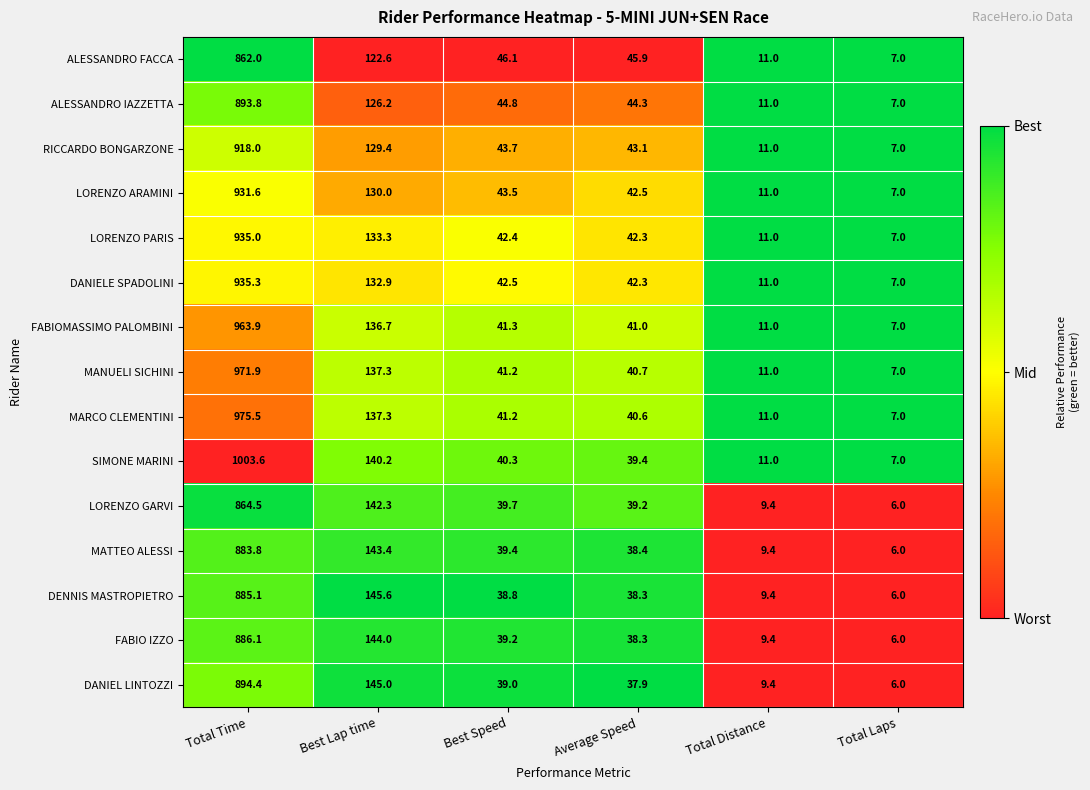

At which category is the sum across all series the highest?

Total Time